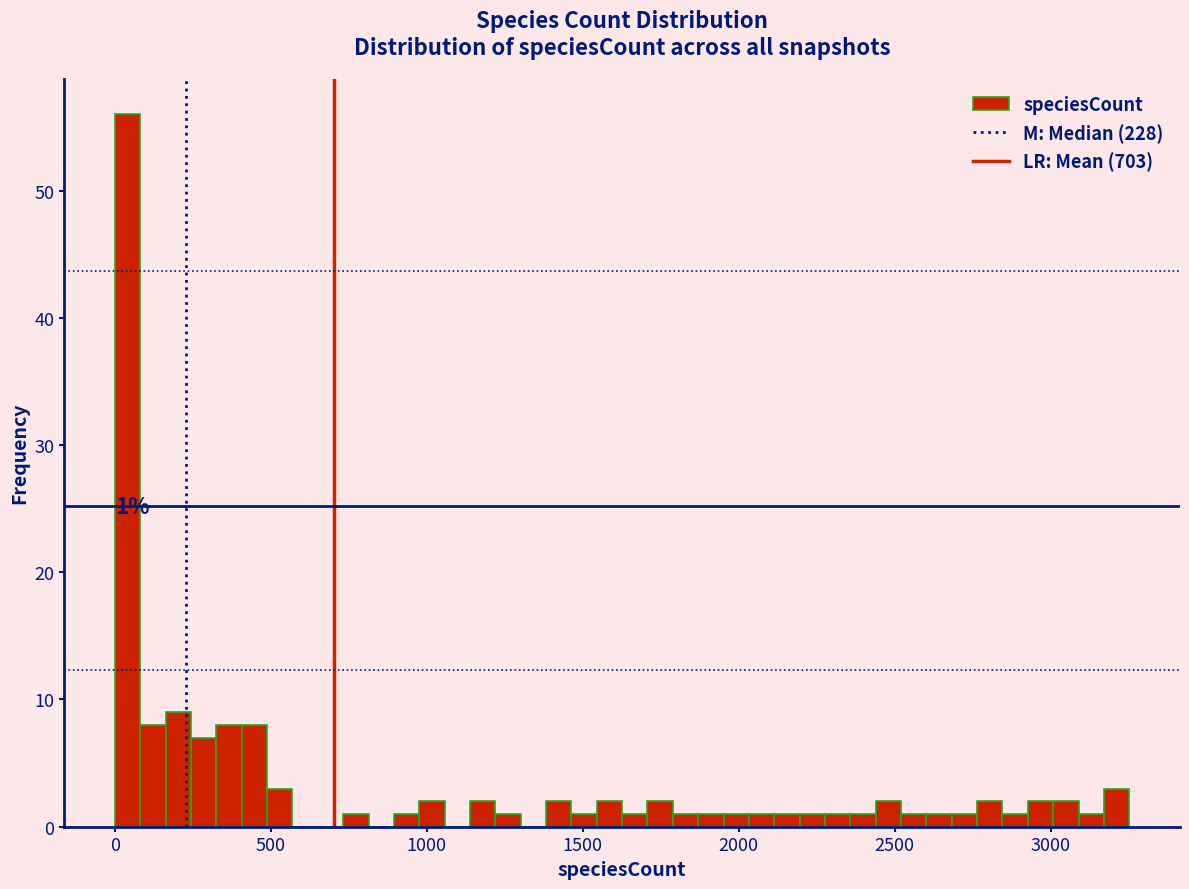

Read against the x-axis, roughly where is the centre of the tallest bar?

50